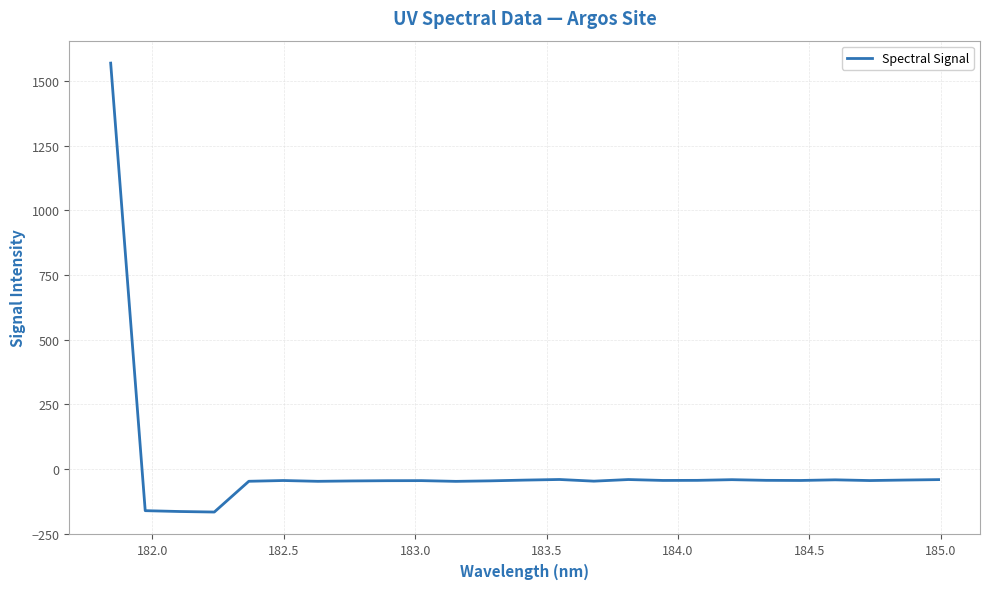

What is the minimum value shown in the chart?

-165.8